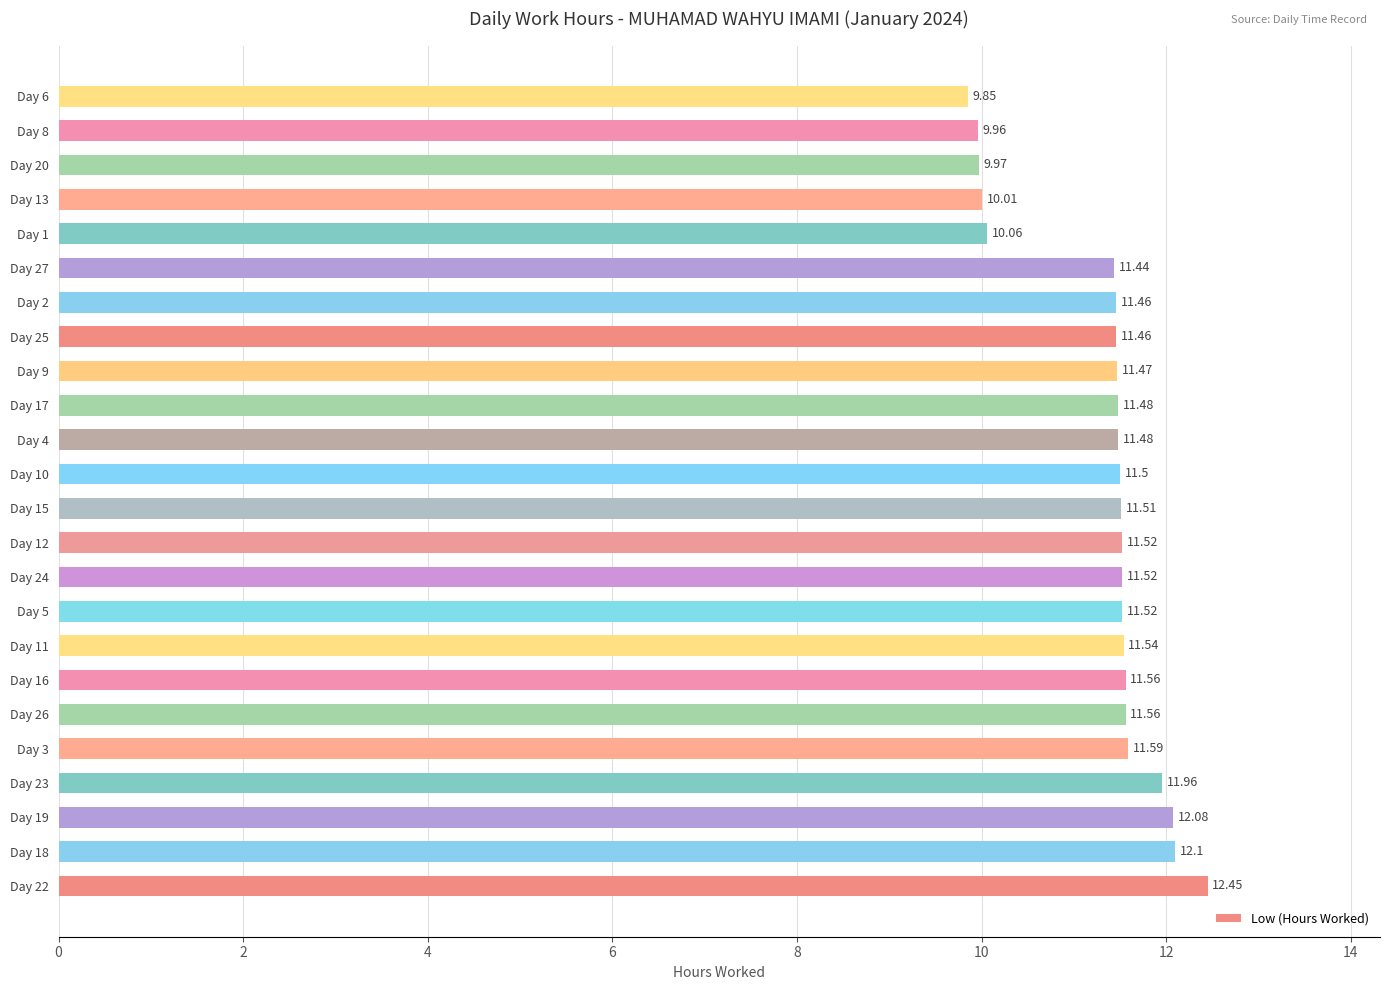

How many bars are there in total?

24